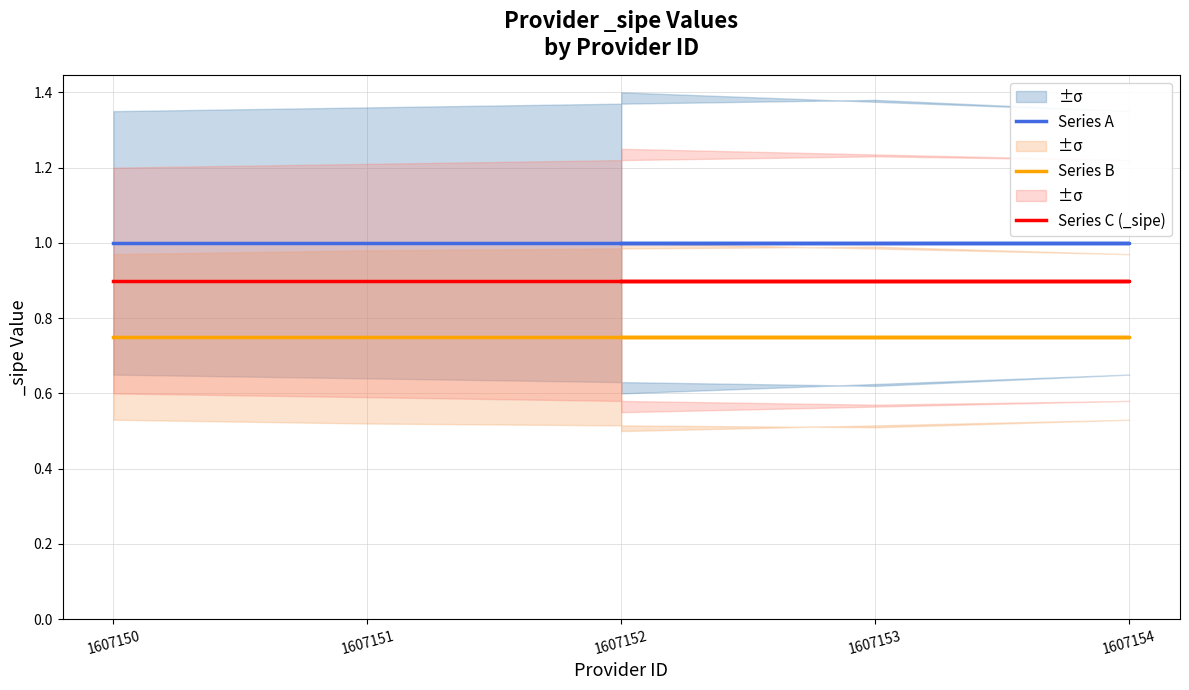

What is the maximum value for Series A?

1.0